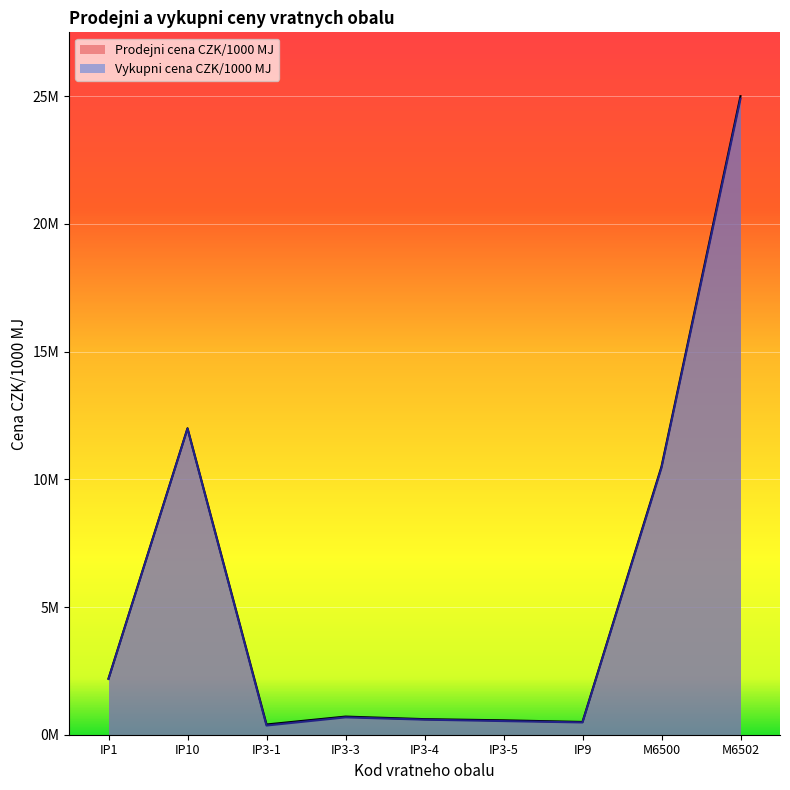

Where does the Prodejni cena CZK/1000 MJ series first go above 710000?

IP1